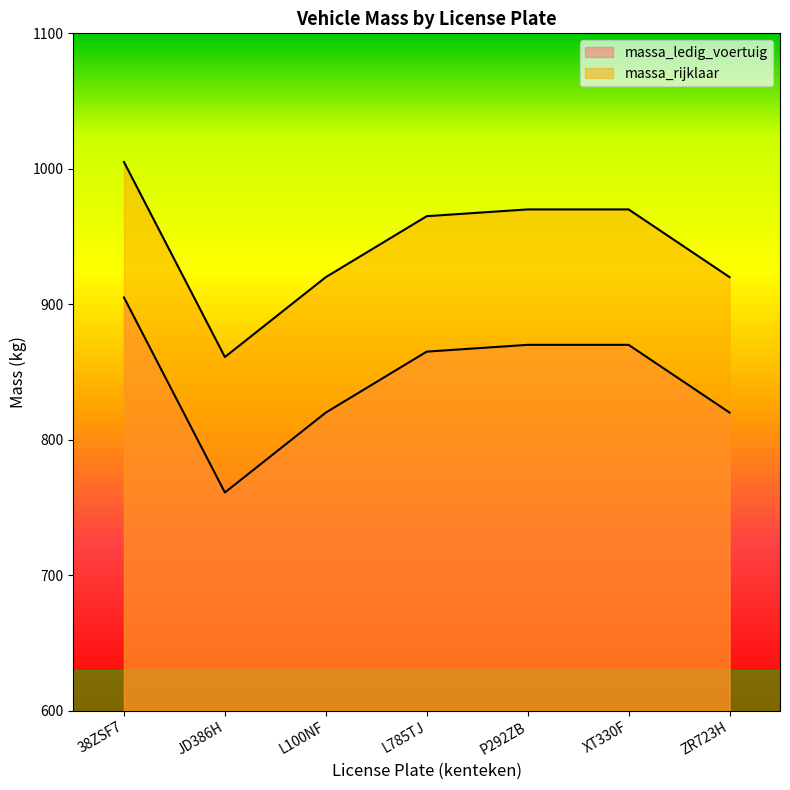

Is it true that massa_ledig_voertuig equals 538 at P292ZB?

False